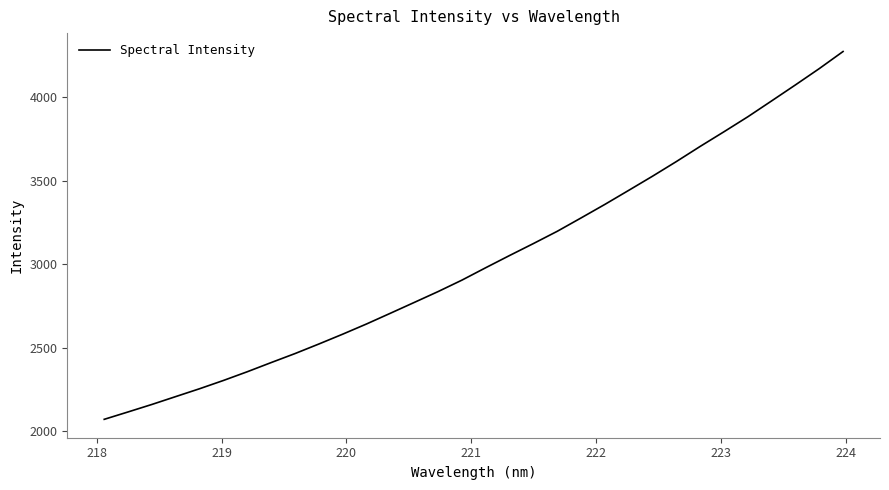

What is the difference between the maximum and minimum values?

2203.6